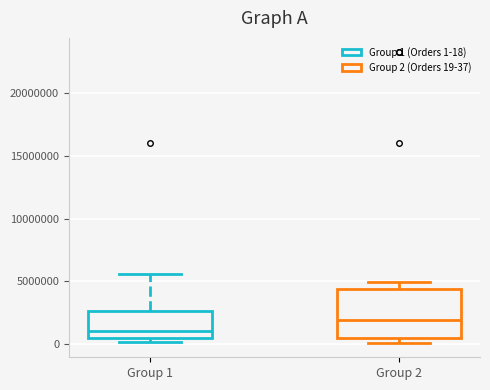

Where does the upper whisker of the box for Group 1 end on the y-axis? The values are not printed on the chart, so give them approximately, as read against the axis.

5500000